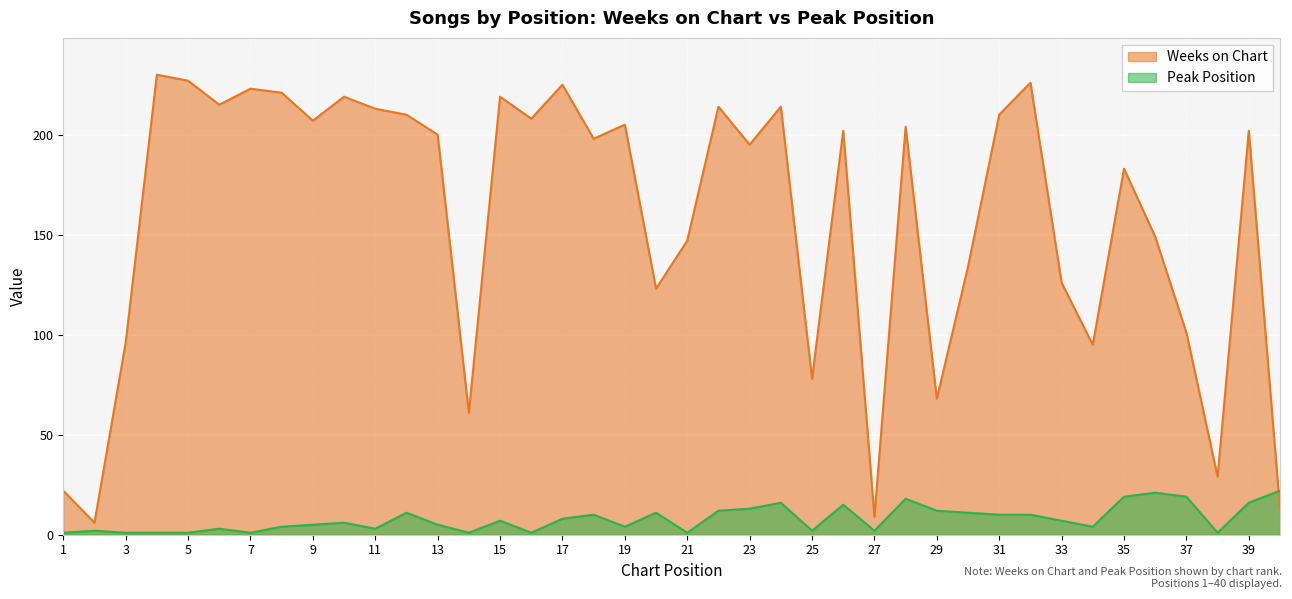

Which series has the largest range (max minus min)?

Weeks on Chart